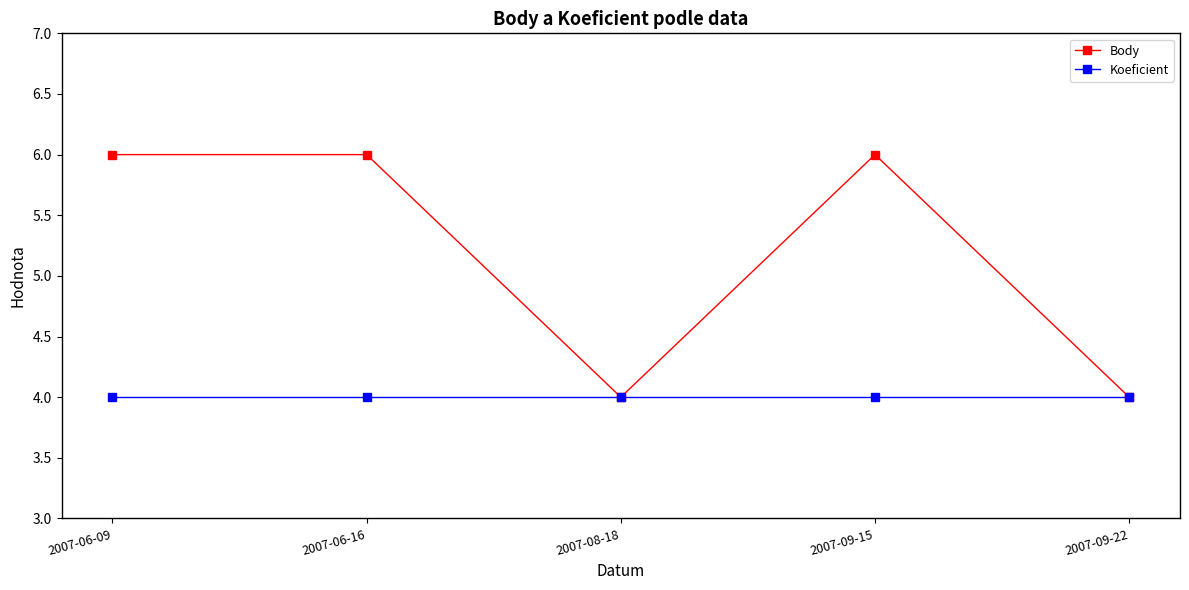

What is the smallest value displayed?

4